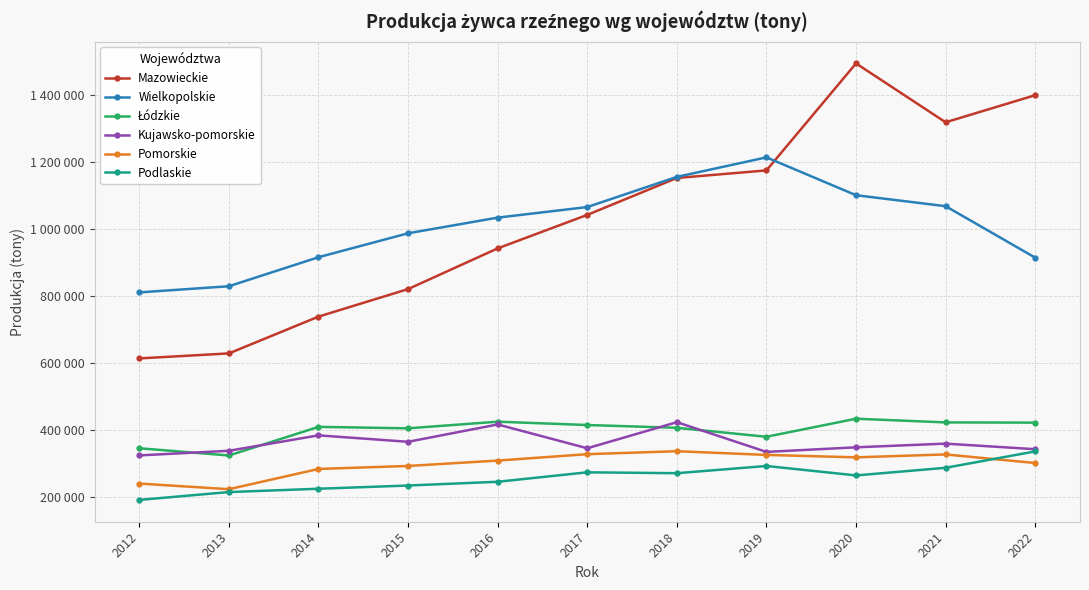

Which category has the lowest value across all series?

2012